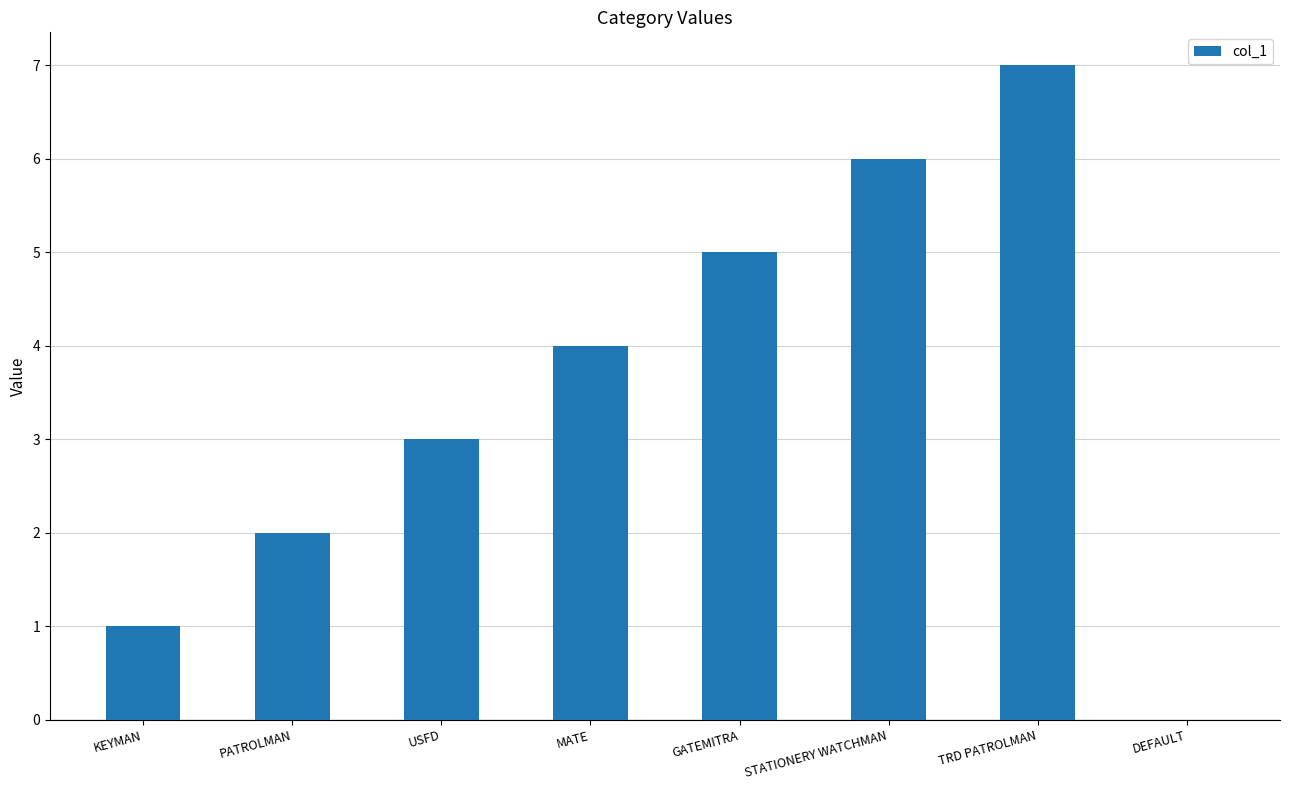

What is the change in value from USFD to GATEMITRA?

+2